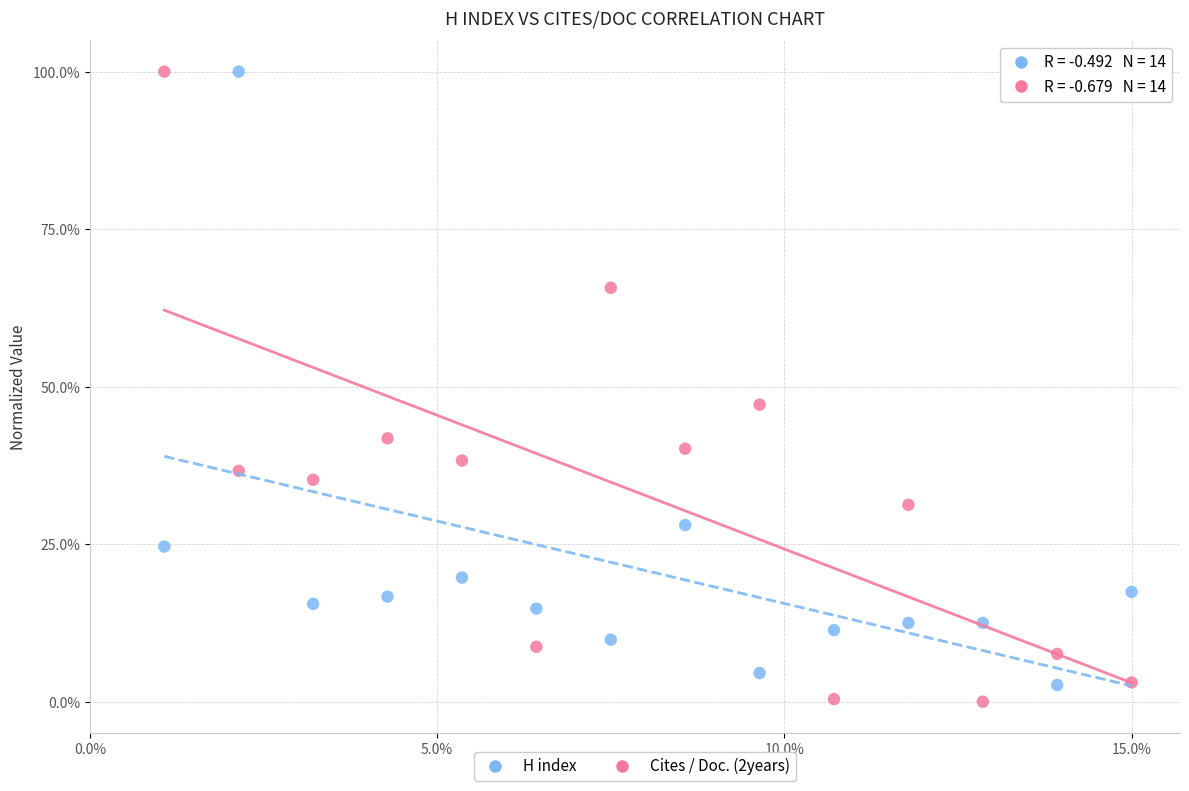

Which series contains the lowest Y value?

Cites / Doc. (2years)